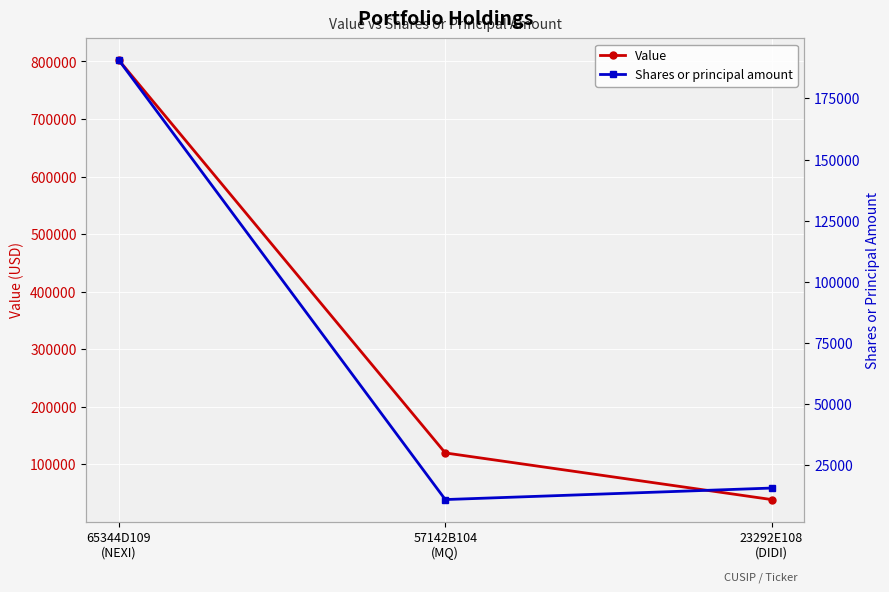

What is the average value of the Shares or principal amount series?

72344